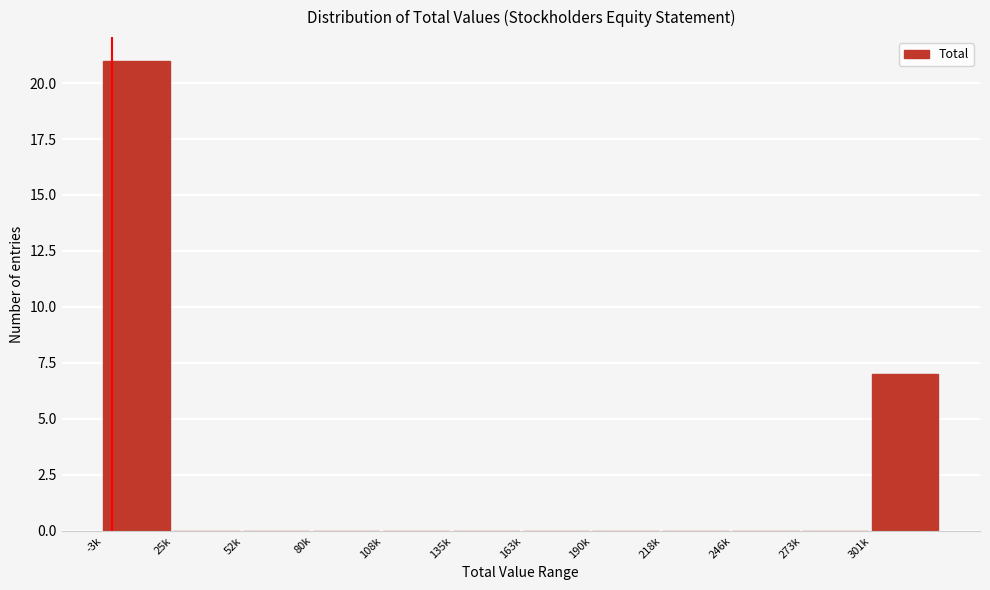

Reading right to left, extract all data points from this chart.

301k=7	273k=0	246k=0	218k=0	190k=0	163k=0	135k=0	108k=0	80k=0	52k=0	25k=0	-3k=21